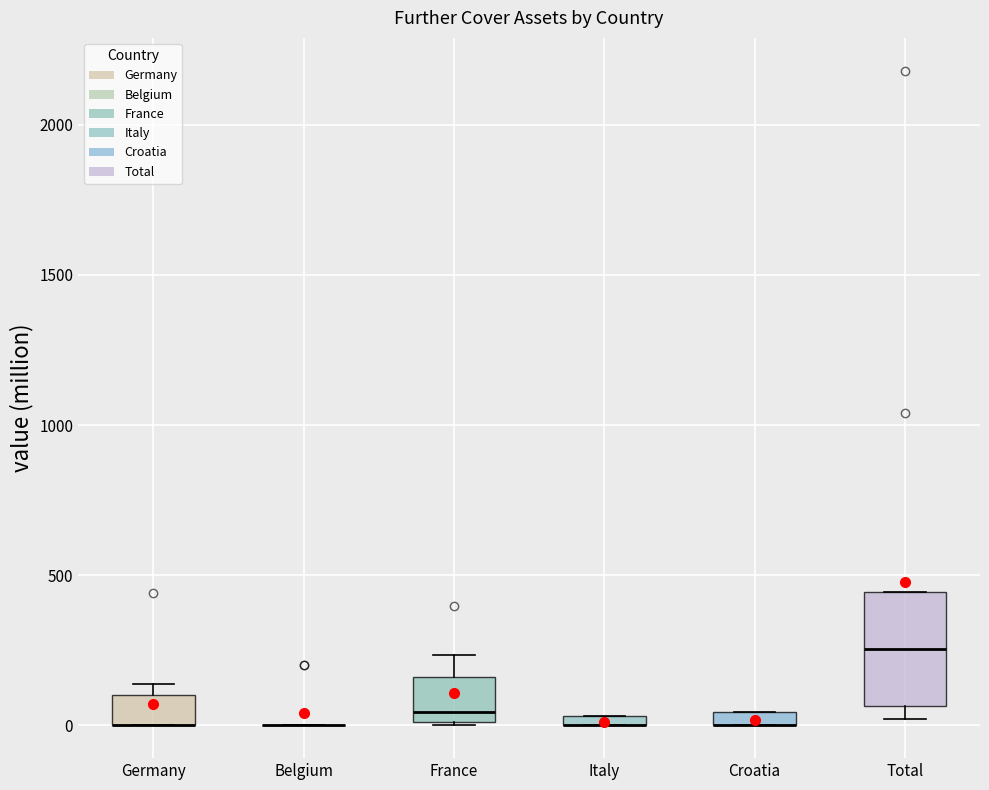

Which box is the tallest, from its lower edge to its upper edge?

Total